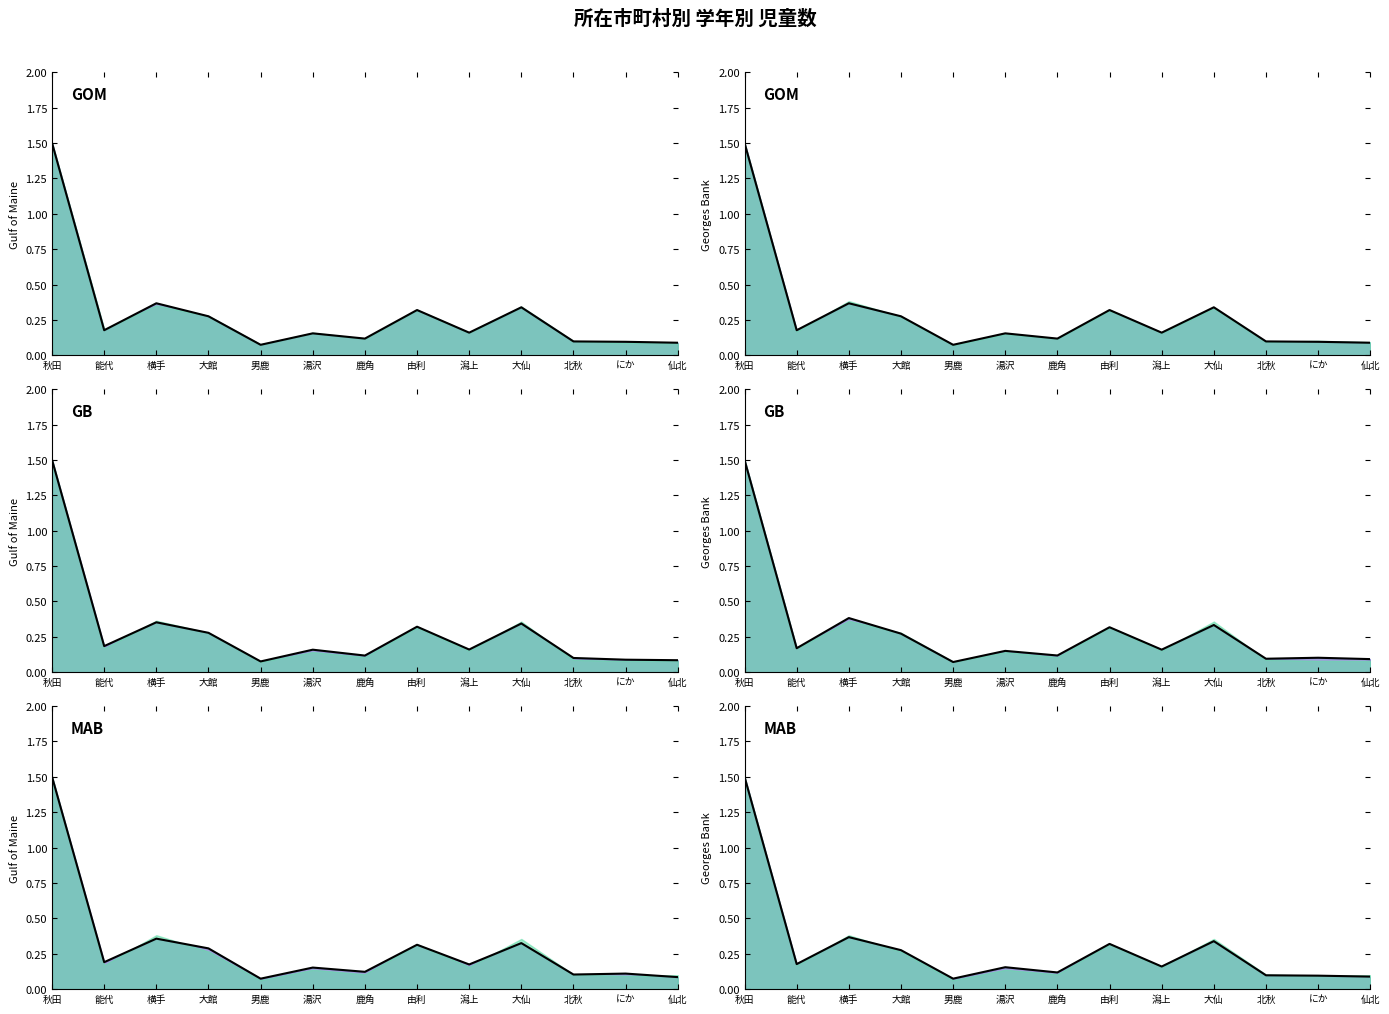

What is the minimum value shown in the chart?

0.1